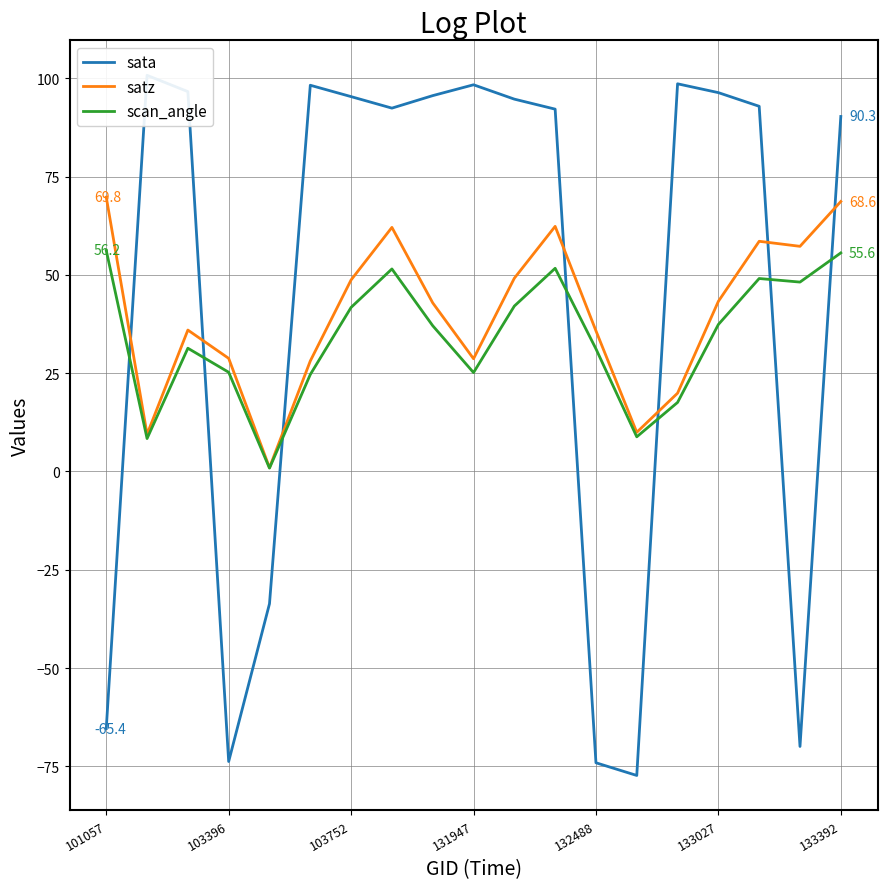

True or false: scan_angle has a value of 55.6 at 133392.

True